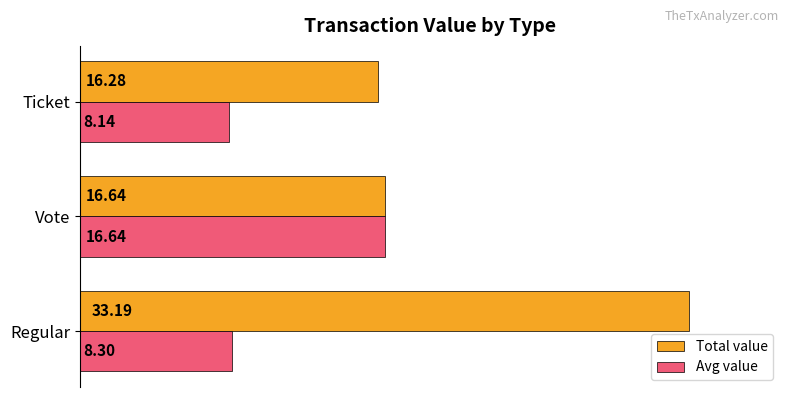

Which series has the widest spread of values?

Total value